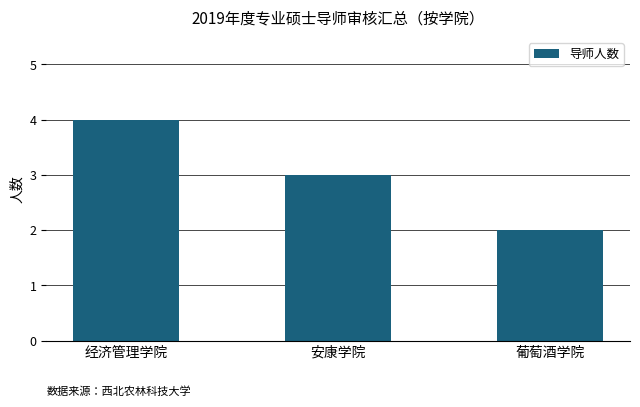

Between 经济管理学院 and 葡萄酒学院, which is larger?

经济管理学院